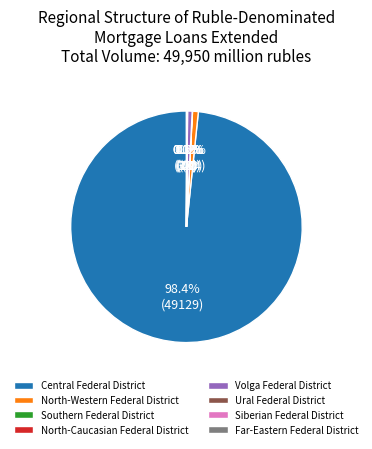

True or false: Far-Eastern Federal District accounts for 0% of the total.

True